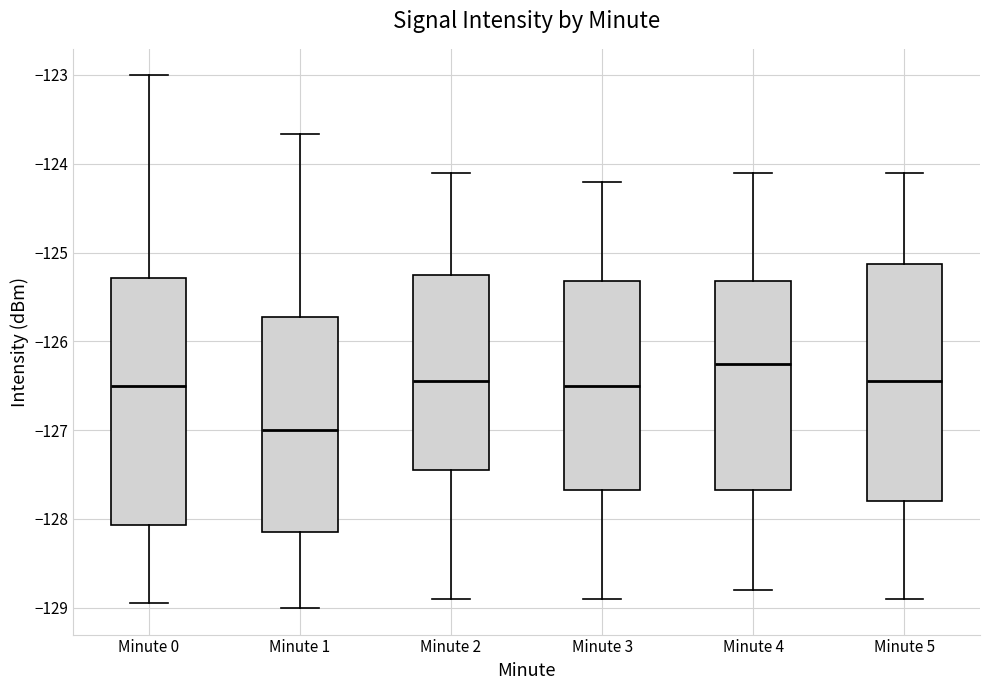

Where is the lower edge of the box for Minute 3 on the y-axis? The values are not printed on the chart, so give them approximately, as read against the axis.

-127.7